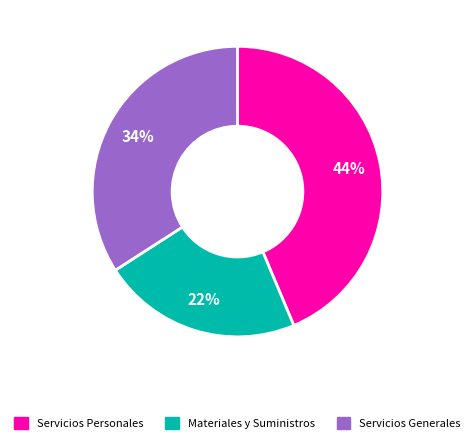

To the nearest percent, what is the average slice percentage?

33%